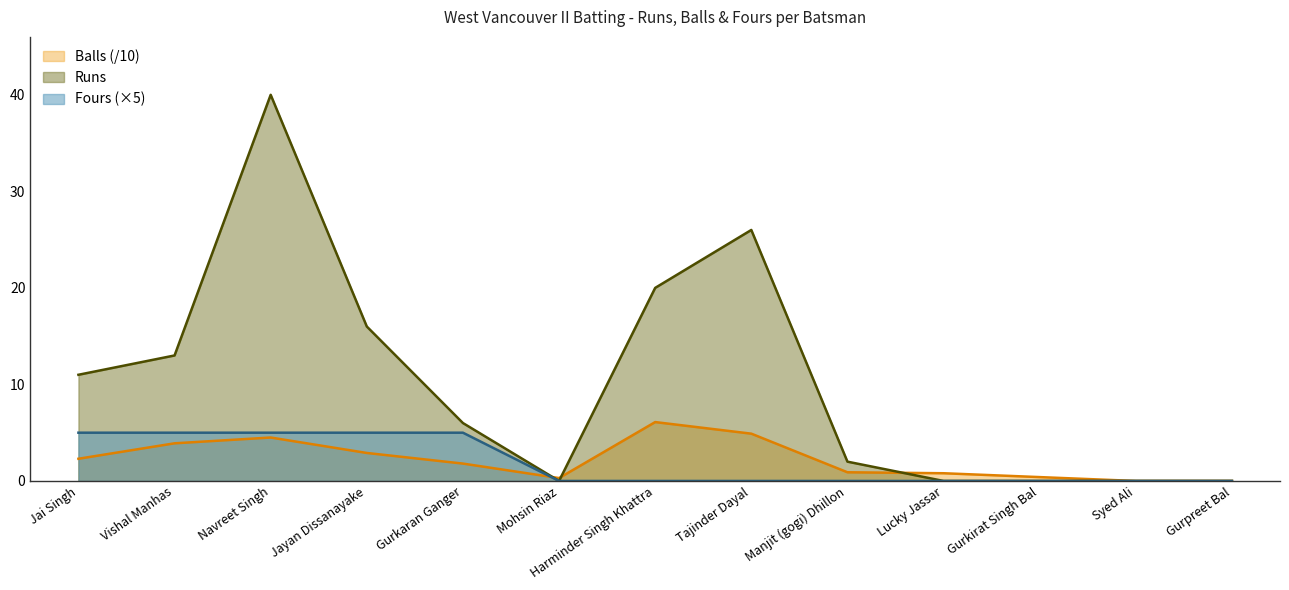

What is the label of the 4th point from the right?

Lucky Jassar